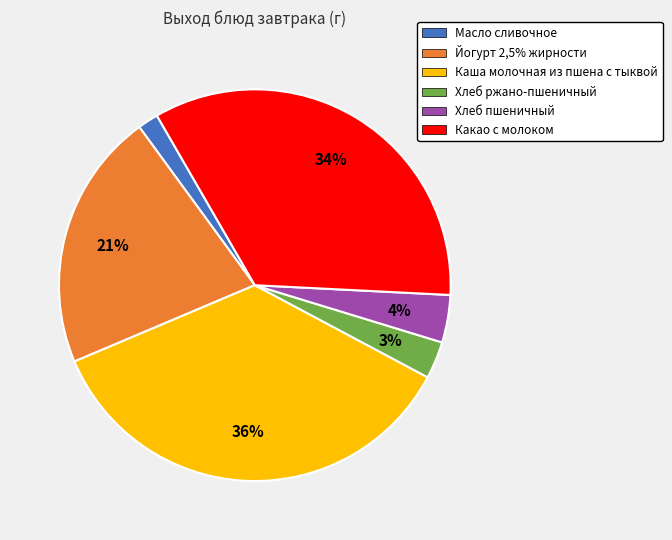

Combined, do Хлеб пшеничный and Йогурт 2,5% жирности account for over 50%?

No